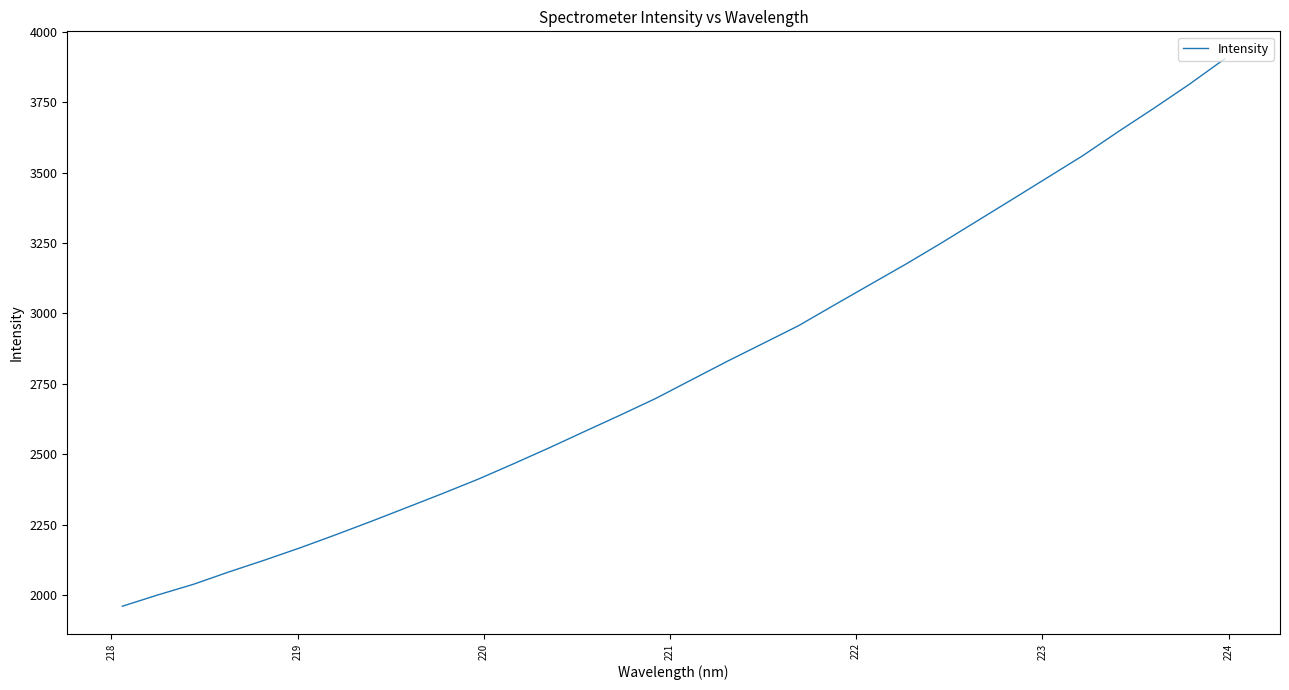

What is the maximum value shown in the chart?

3904.2